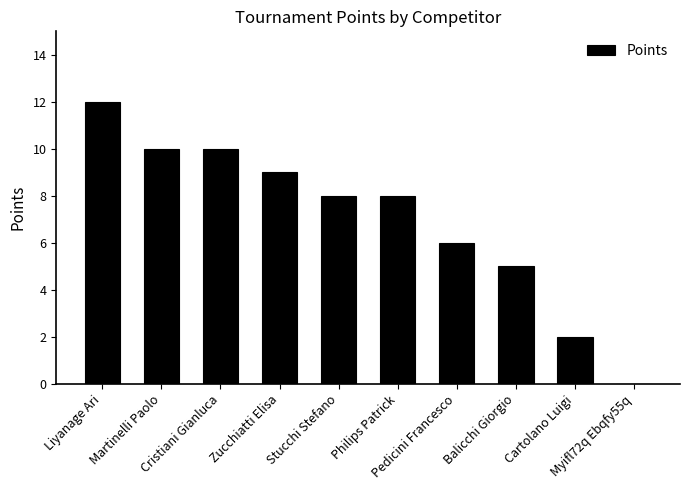

What is the maximum value shown in the chart?

12